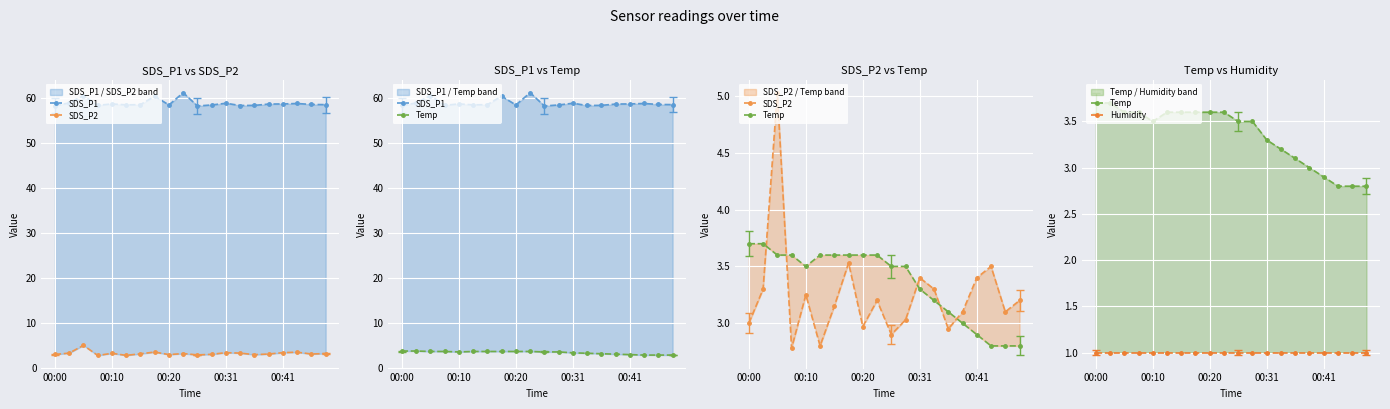

Count the number of categories in the chart.

20